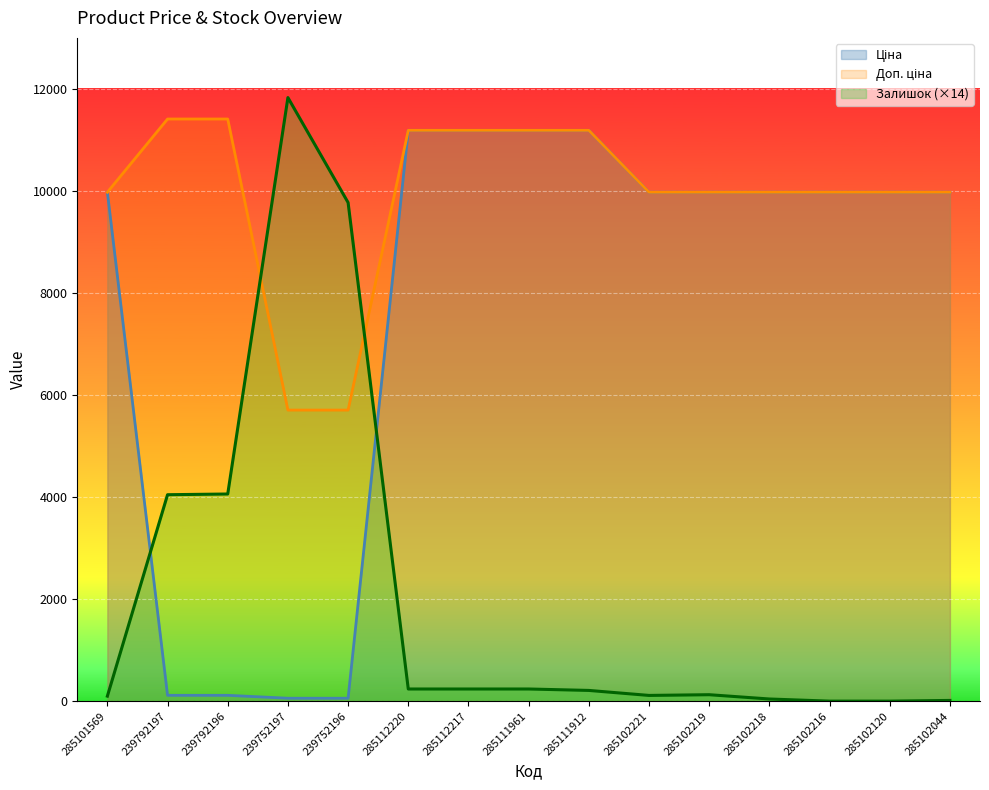

At which category is the sum across all series the highest?

285112220